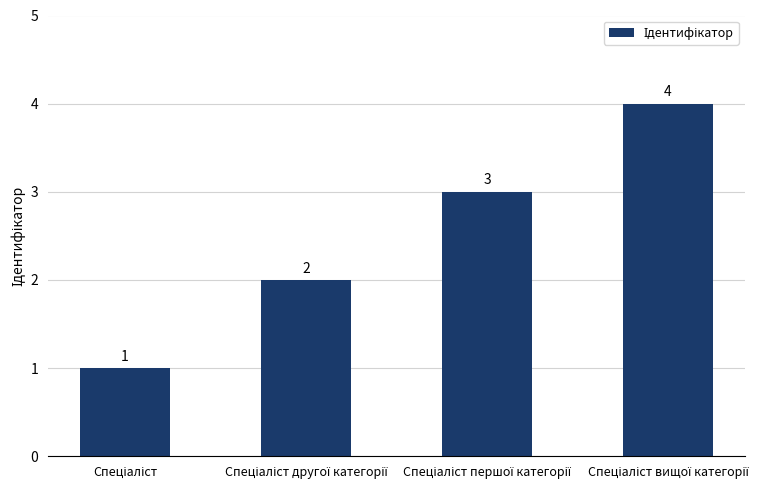

What is the value of the 4th bar from the left?

4